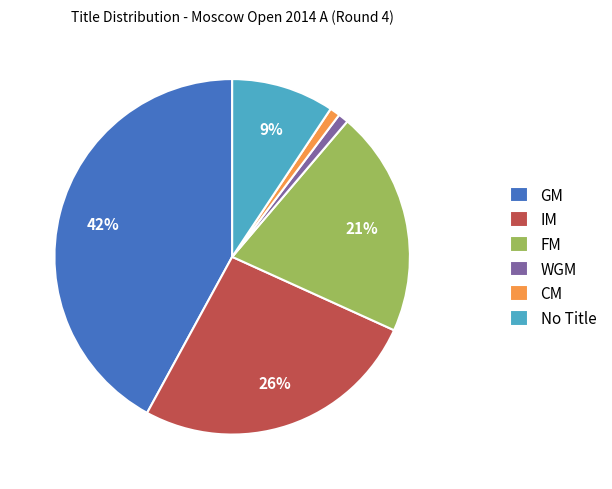

Does any single category account for the majority?

No